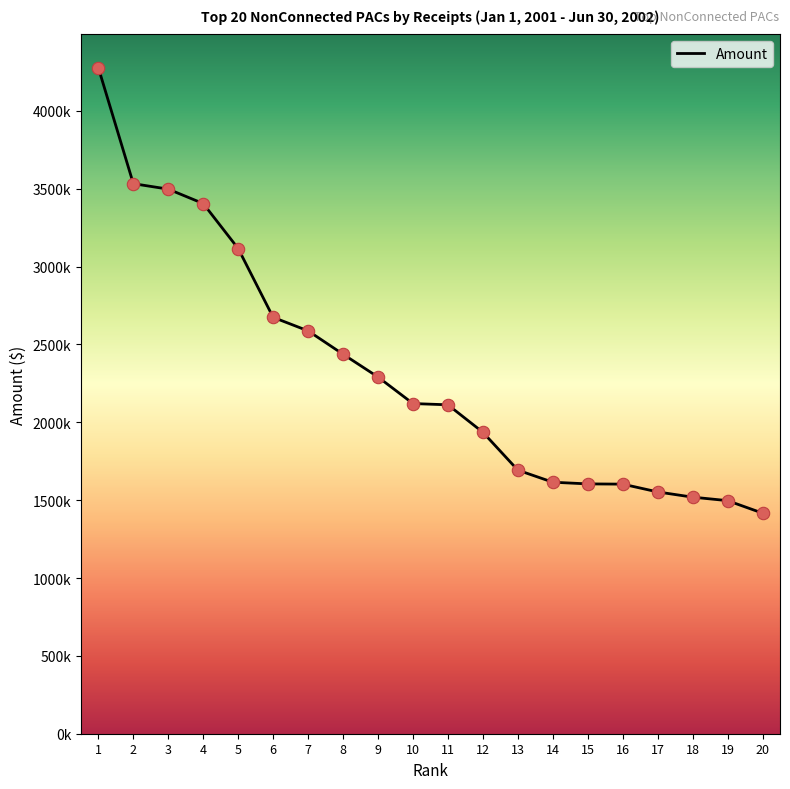

Does the chart have visible grid lines?

No